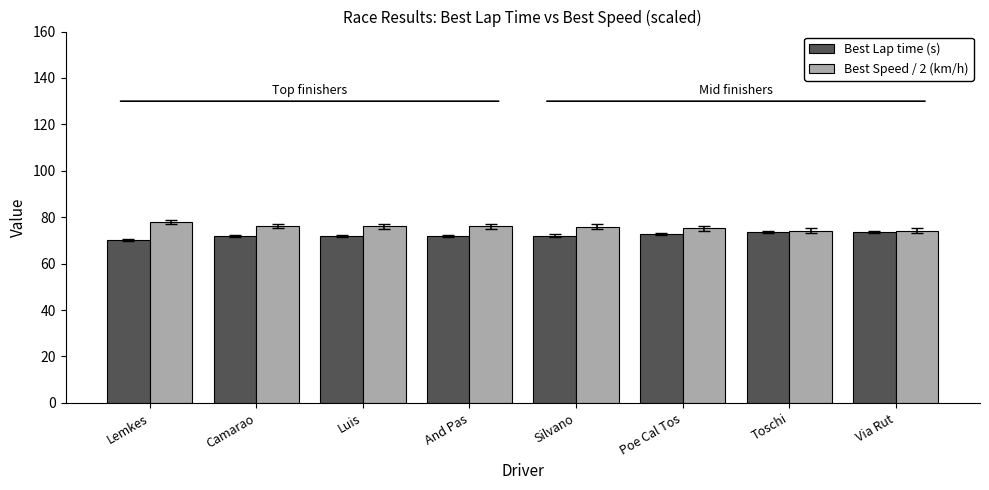

Is the value of Best Lap time (s) at Toschi greater than the value of Best Speed / 2 (km/h) at Silvano?

No